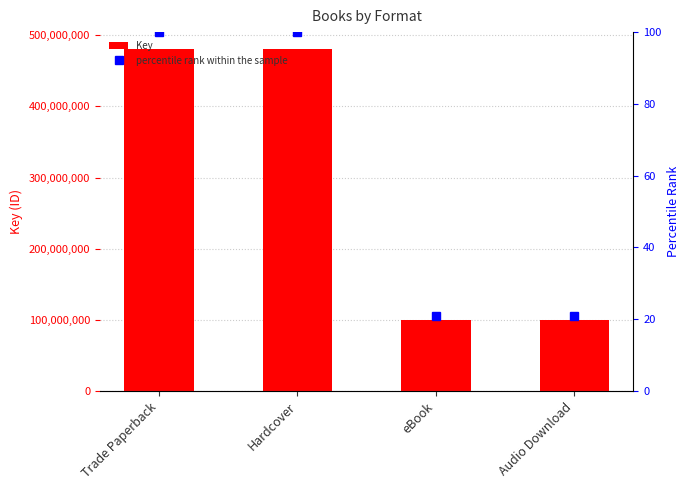

What is the maximum value for percentile rank within the sample?

100.0